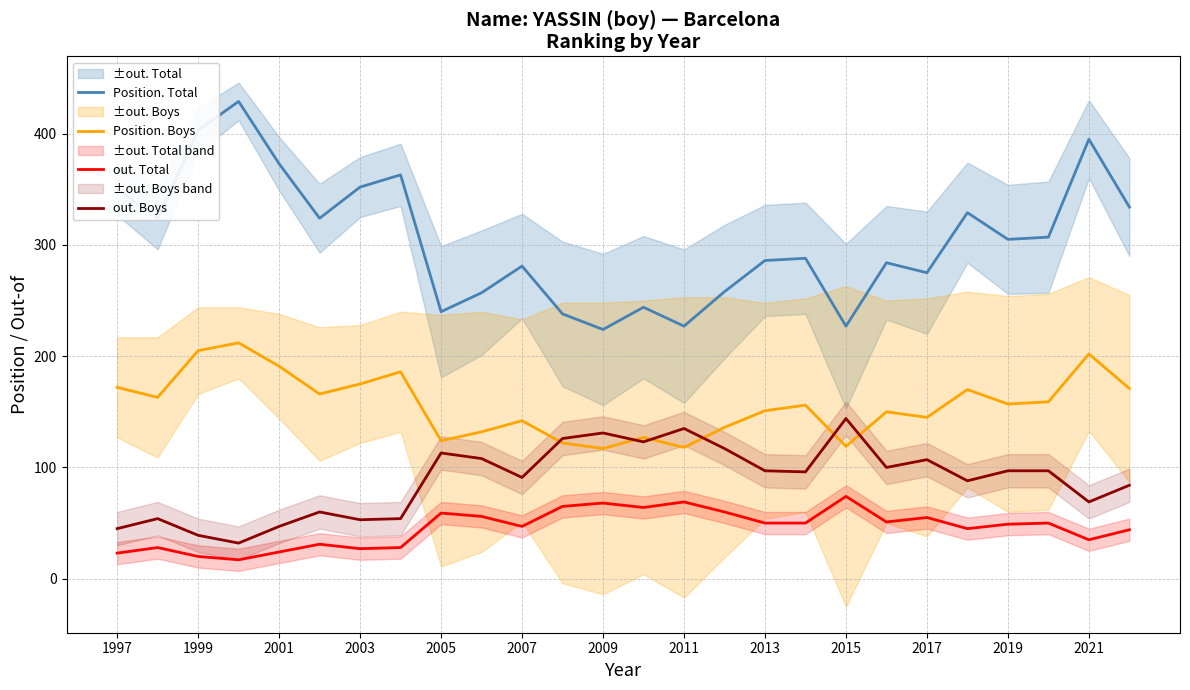

The value of out. Total at 2011 is 94. True or false?

False